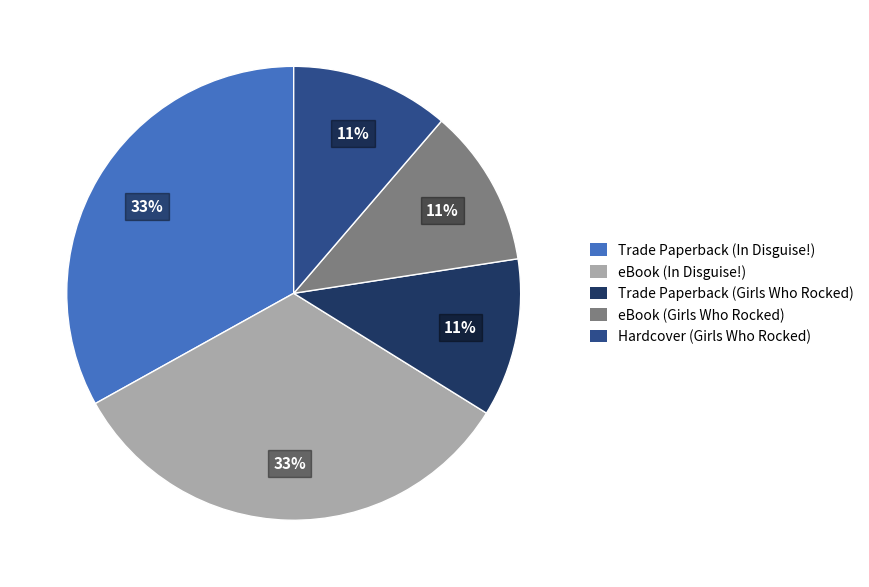

Combined, do eBook (In Disguise!) and Trade Paperback (Girls Who Rocked) account for over 50%?

No